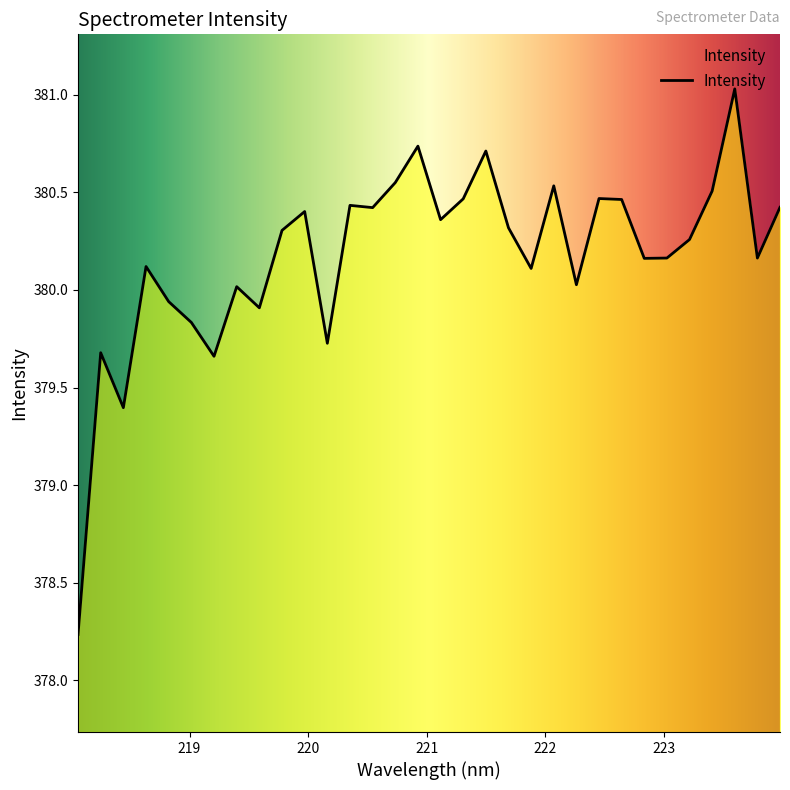

What is the sum of all values?

12165.5